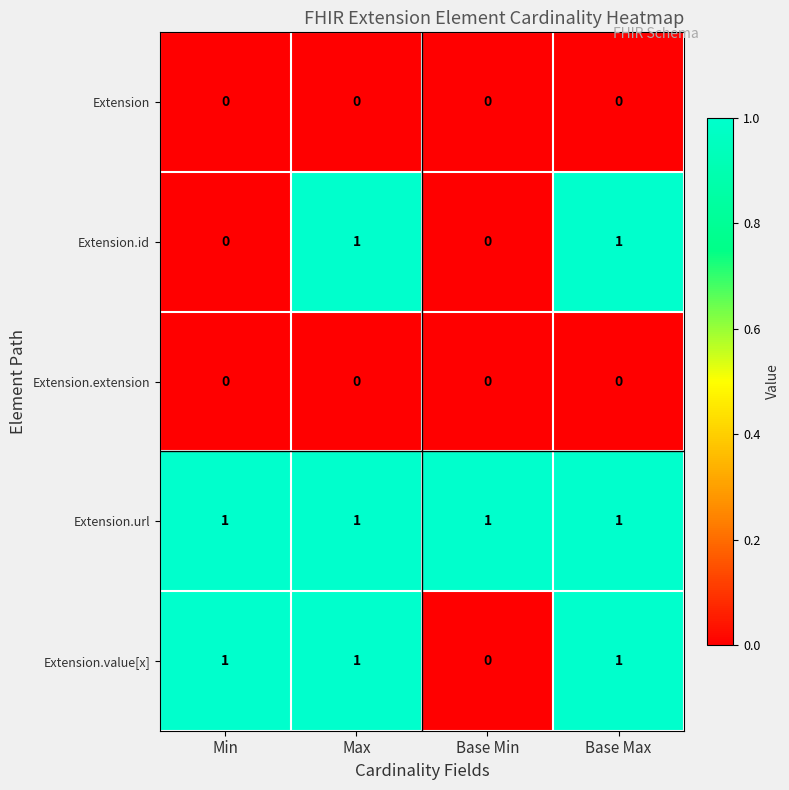

At how many categories does at least one series exceed 0?

4